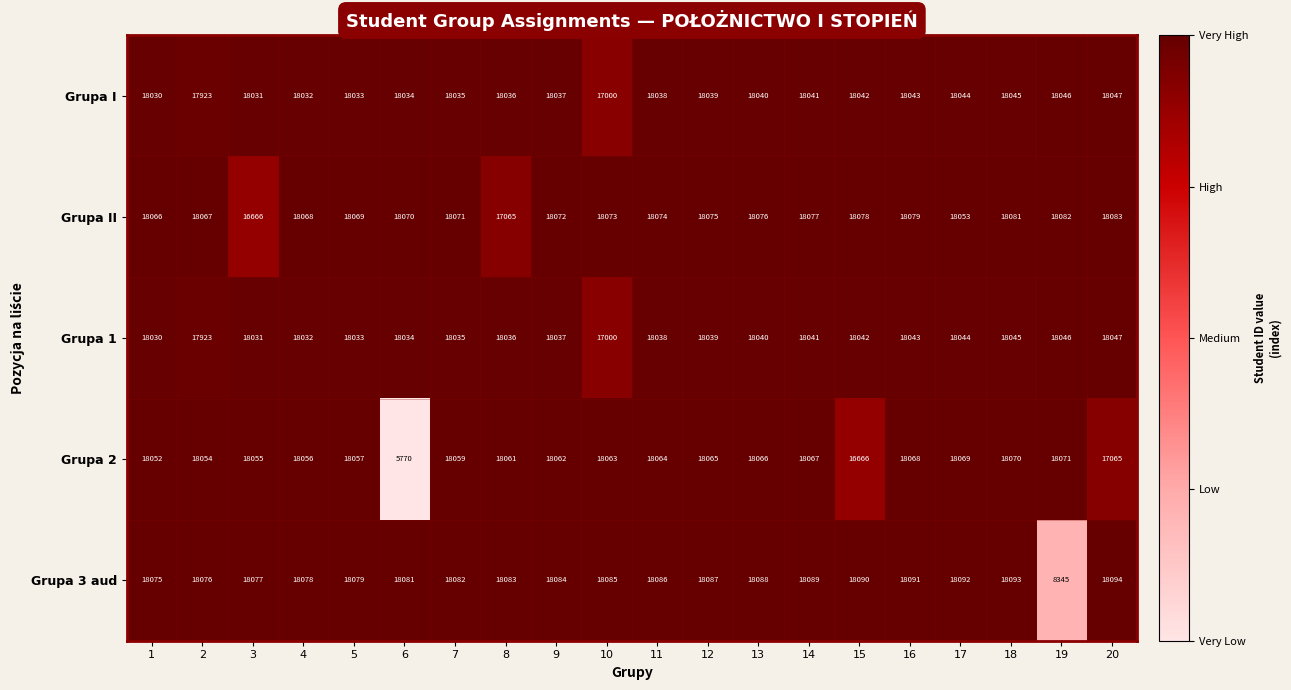

What is the approximate value of Grupa 1 at 10?

17000